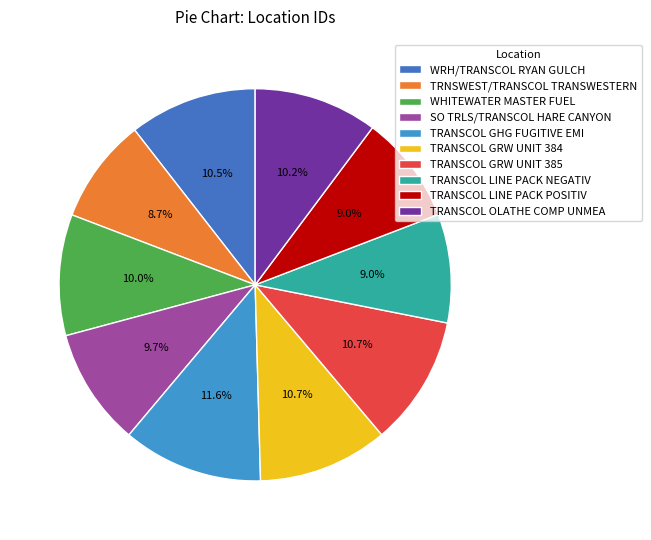

Approximately how many times larger is the value at TRANSCOL GRW UNIT 384 compared to SO TRLS/TRANSCOL HARE CANYON?

1.1